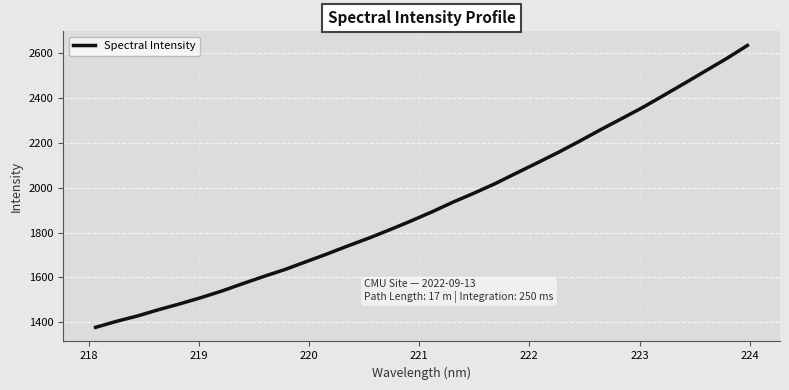

What is the greatest value displayed?

2635.2